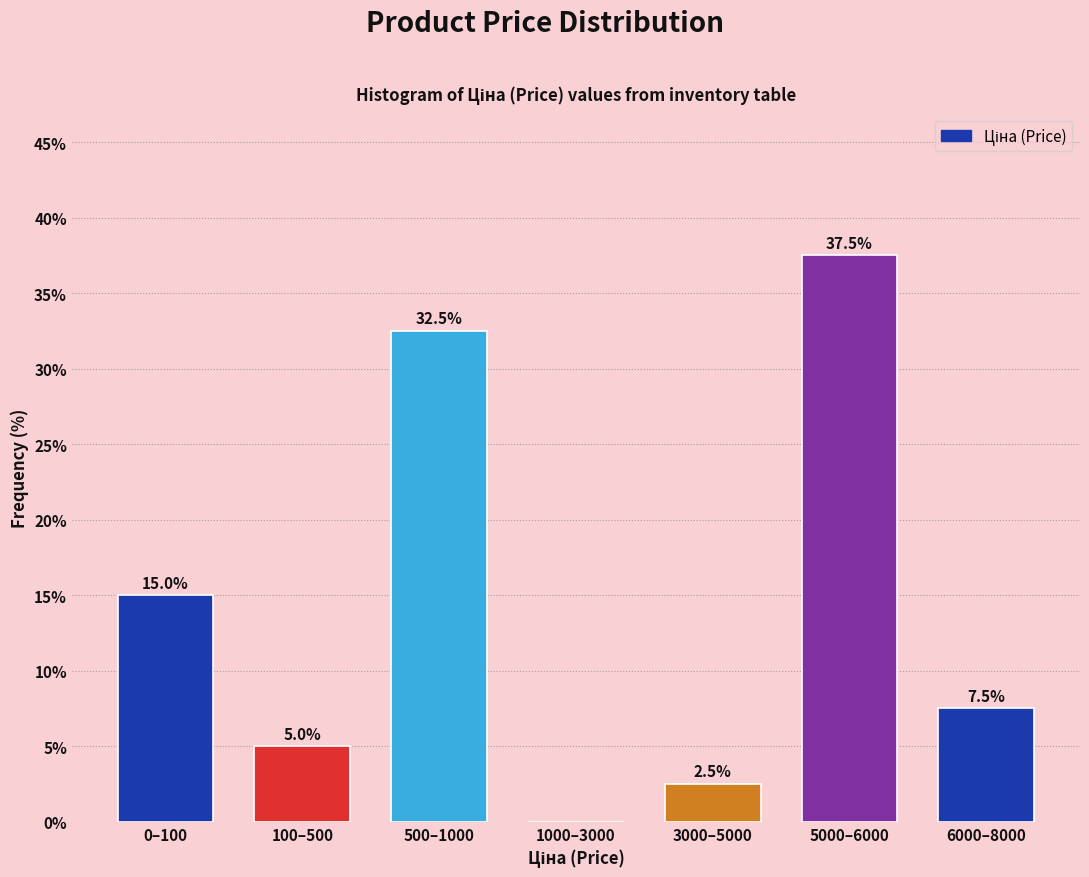

Reading right to left, list all the values displayed in this chart.

6000–8000=7.5	5000–6000=37.5	3000–5000=2.5	1000–3000=0.0	500–1000=32.5	100–500=5.0	0–100=15.0